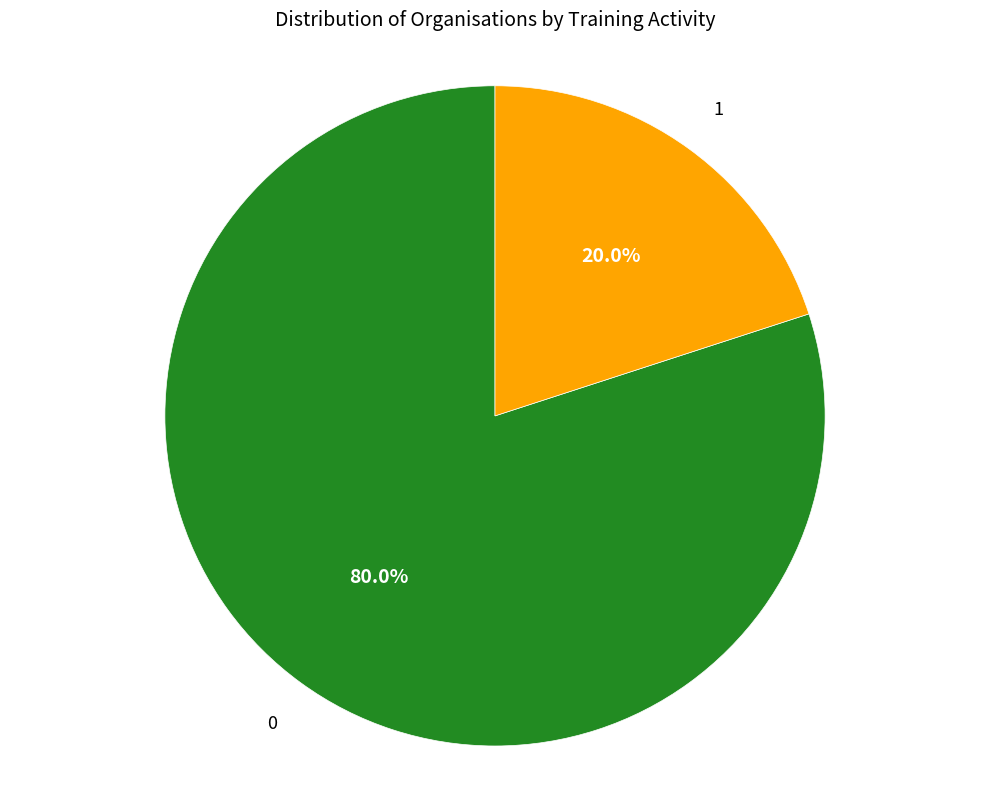

Is there a majority slice in this chart?

Yes